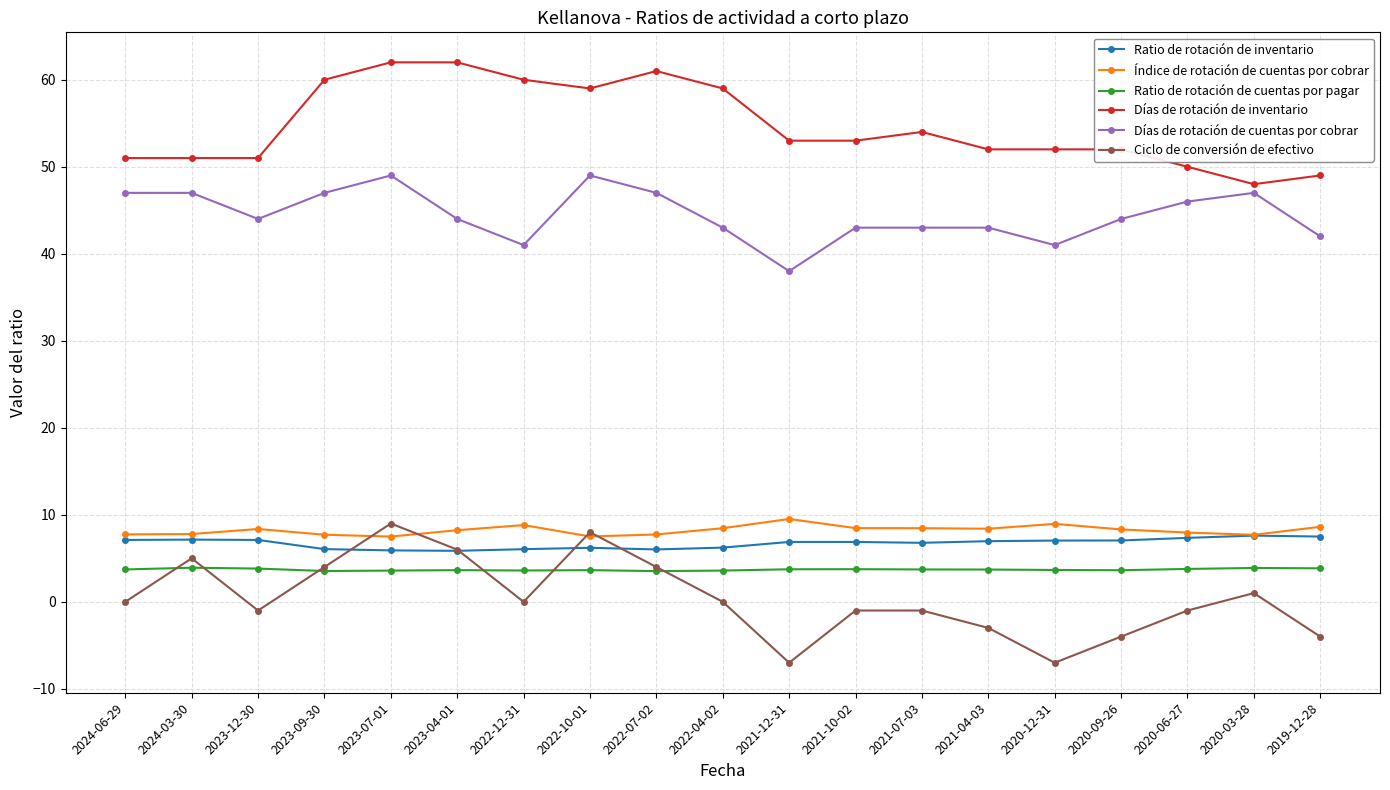

How many data points does each series have?

19